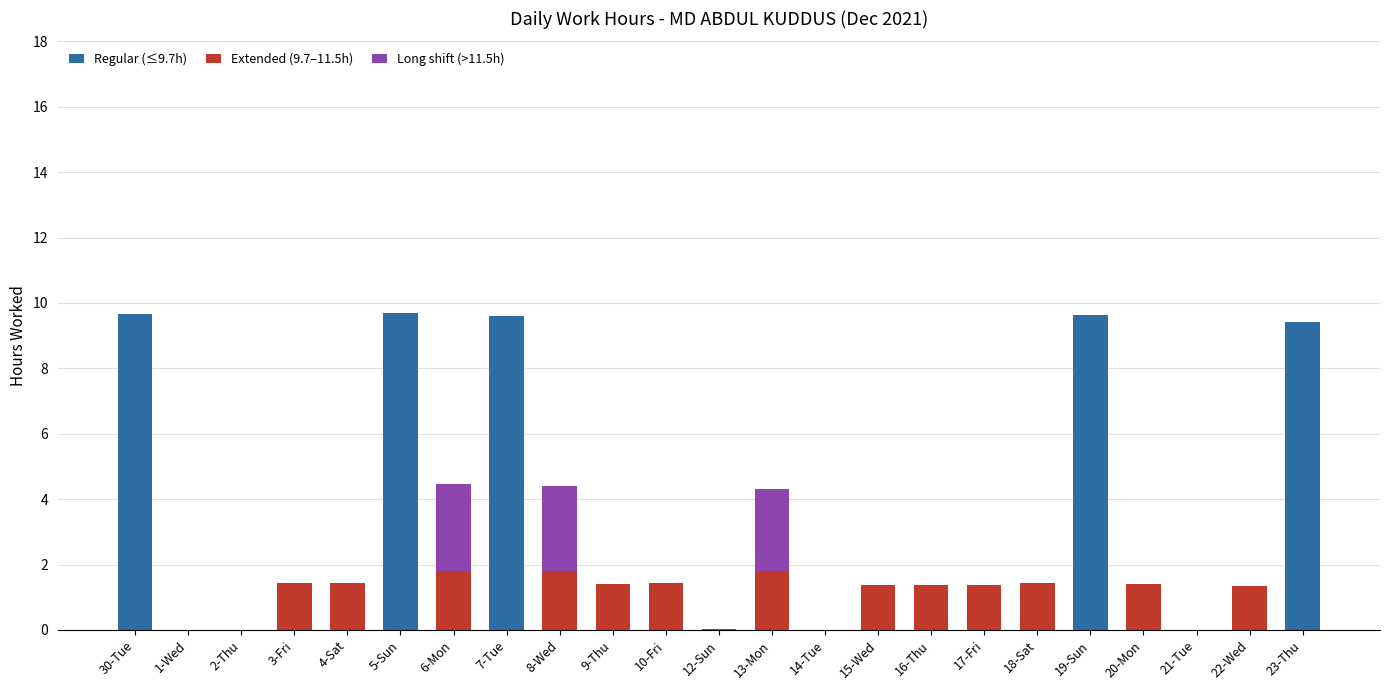

At 21-Tue, list the series in order from smallest to largest.

Regular (≤9.7h), Extended (9.7–11.5h), Long shift (>11.5h)